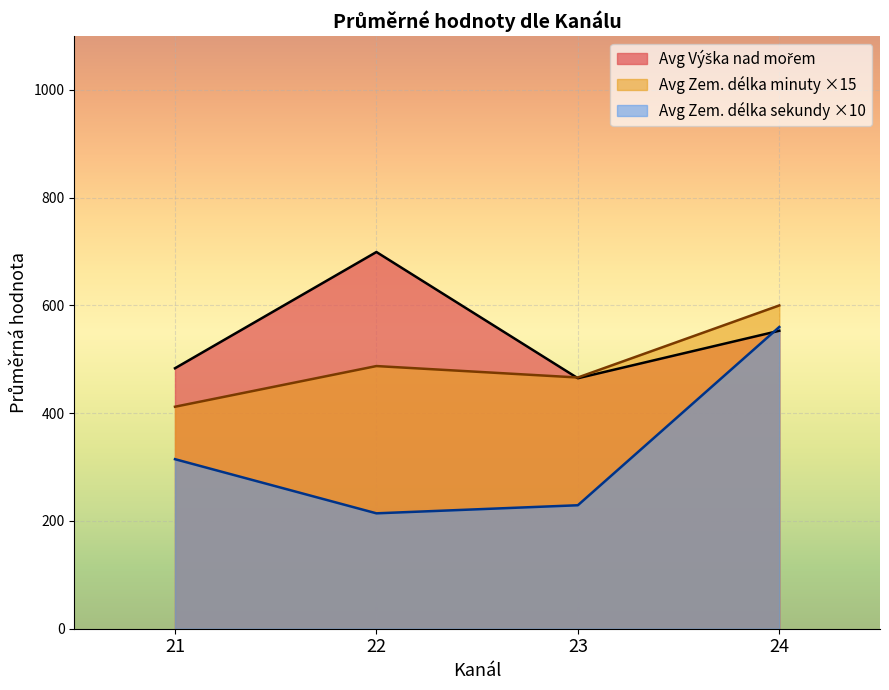

What is the lowest value of the Avg Zem. délka sekundy ×10 series?

214.2